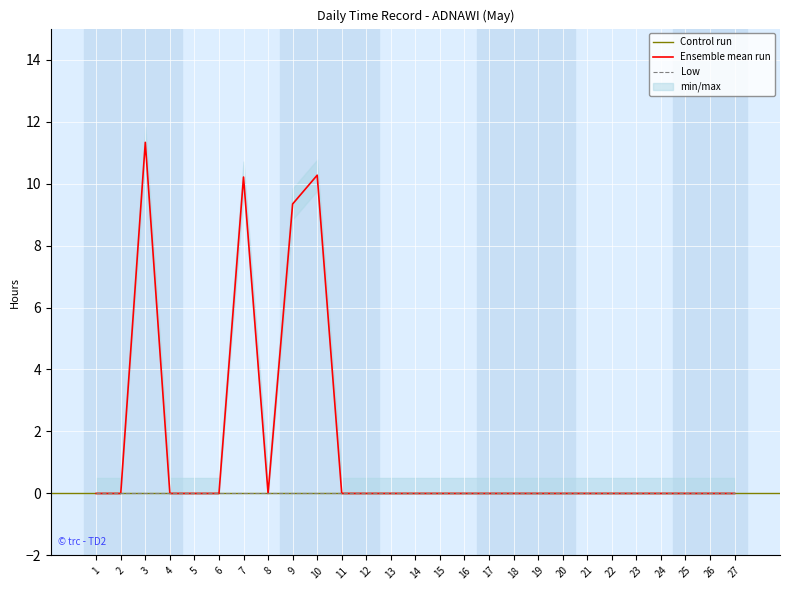

Reading right to left, extract all data points from this chart.

27=0.0	26=0.0	25=0.0	24=0.0	23=0.0	22=0.0	21=0.0	20=0.0	19=0.0	18=0.0	17=0.0	16=0.0	15=0.0	14=0.0	13=0.0	12=0.0	11=0.0	10=10.3	9=9.3	8=0.0	7=10.2	6=0.0	5=0.0	4=0.0	3=11.3	2=0.0	1=0.0